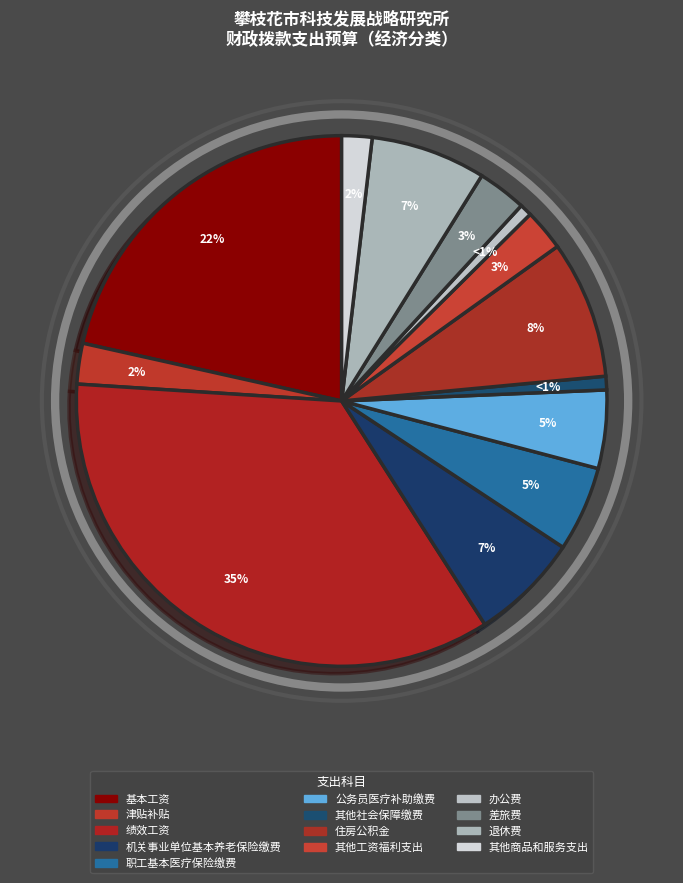

To the nearest percent, what portion does 住房公积金 represent?

8%